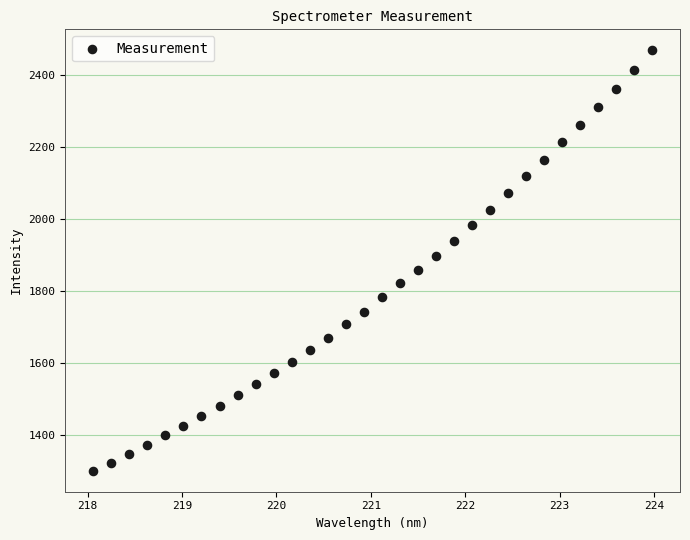

What is the range of X values (max minus min)?

5.9